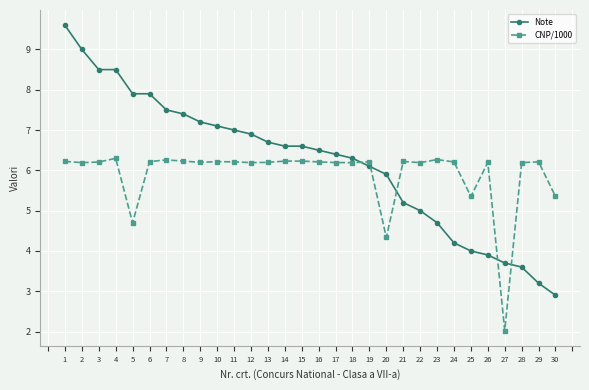

Is the value of CNP/1000 at 6 greater than the value of Note at 4?

No